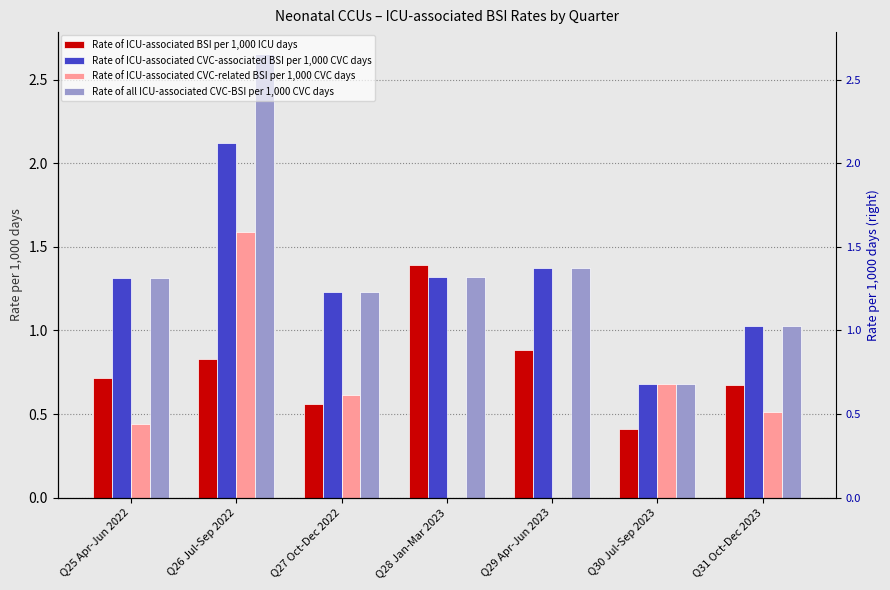

What is the total value across all series at Q25 Apr-Jun 2022?

3.8